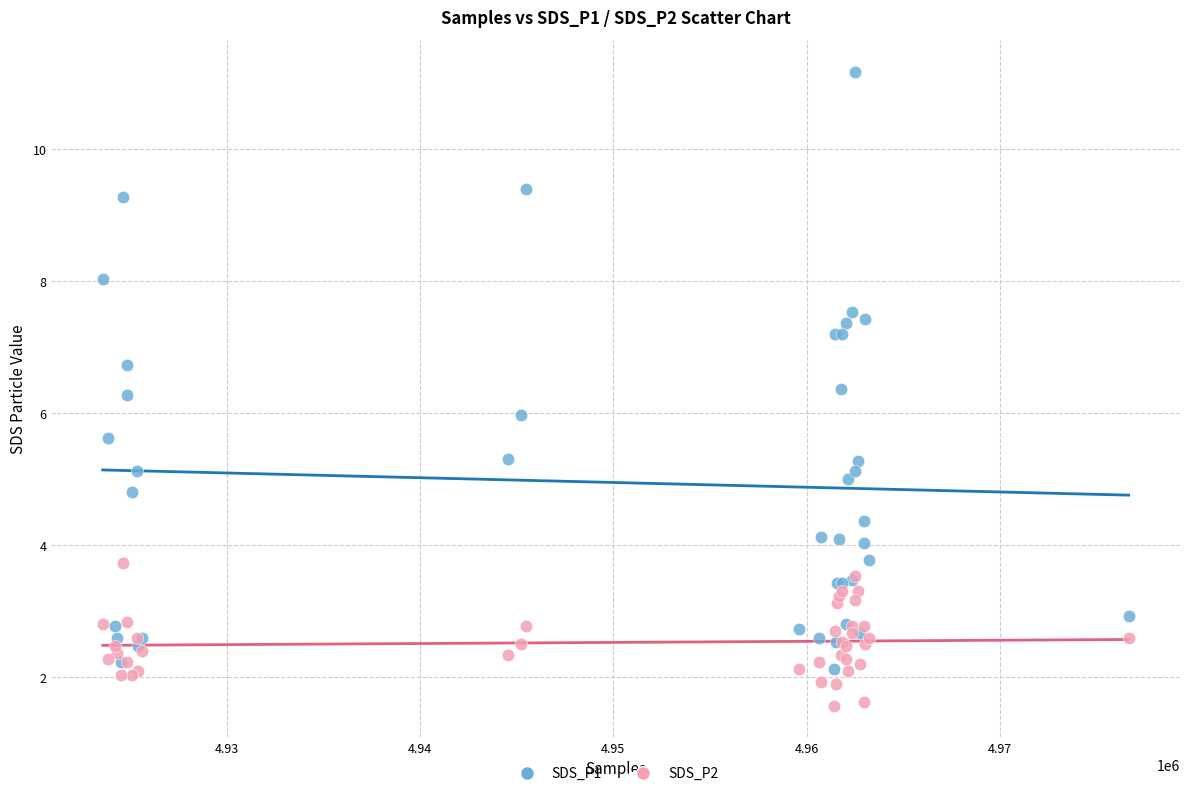

Which series has the largest Y range (max minus min)?

SDS_P1